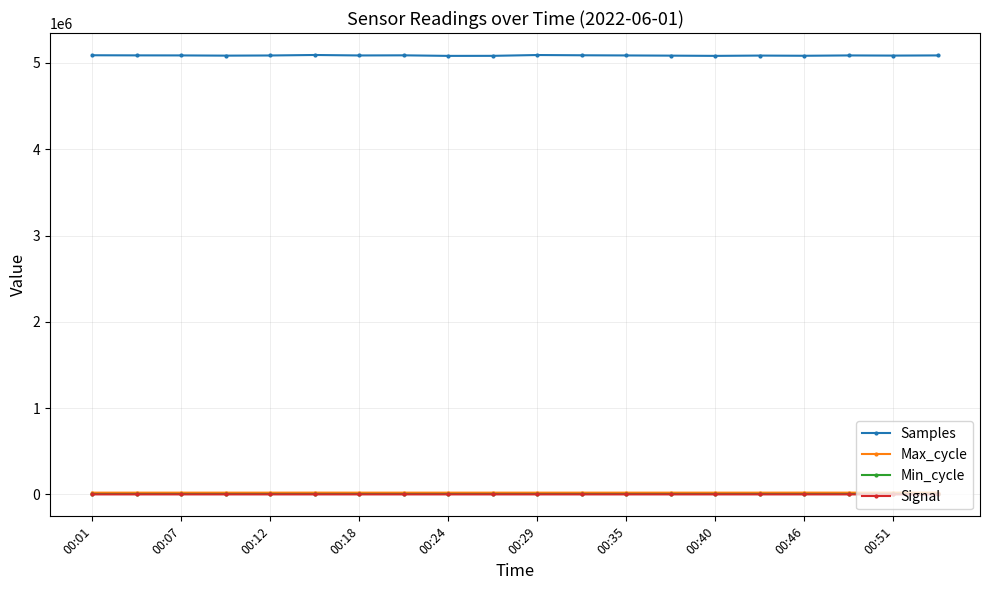

Which series has the largest range (max minus min)?

Samples